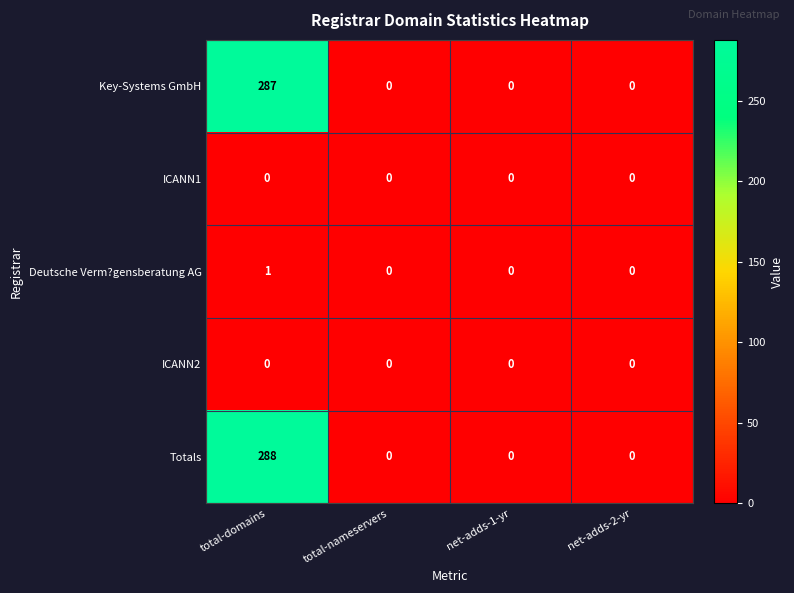

Which series has the widest spread of values?

Totals